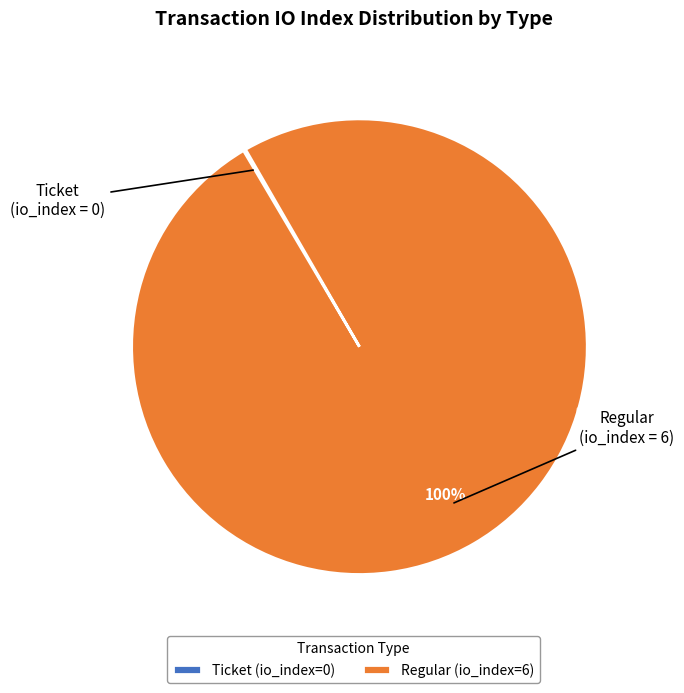

What percentage is the Regular (io_index=6) slice, to the nearest percent?

100%